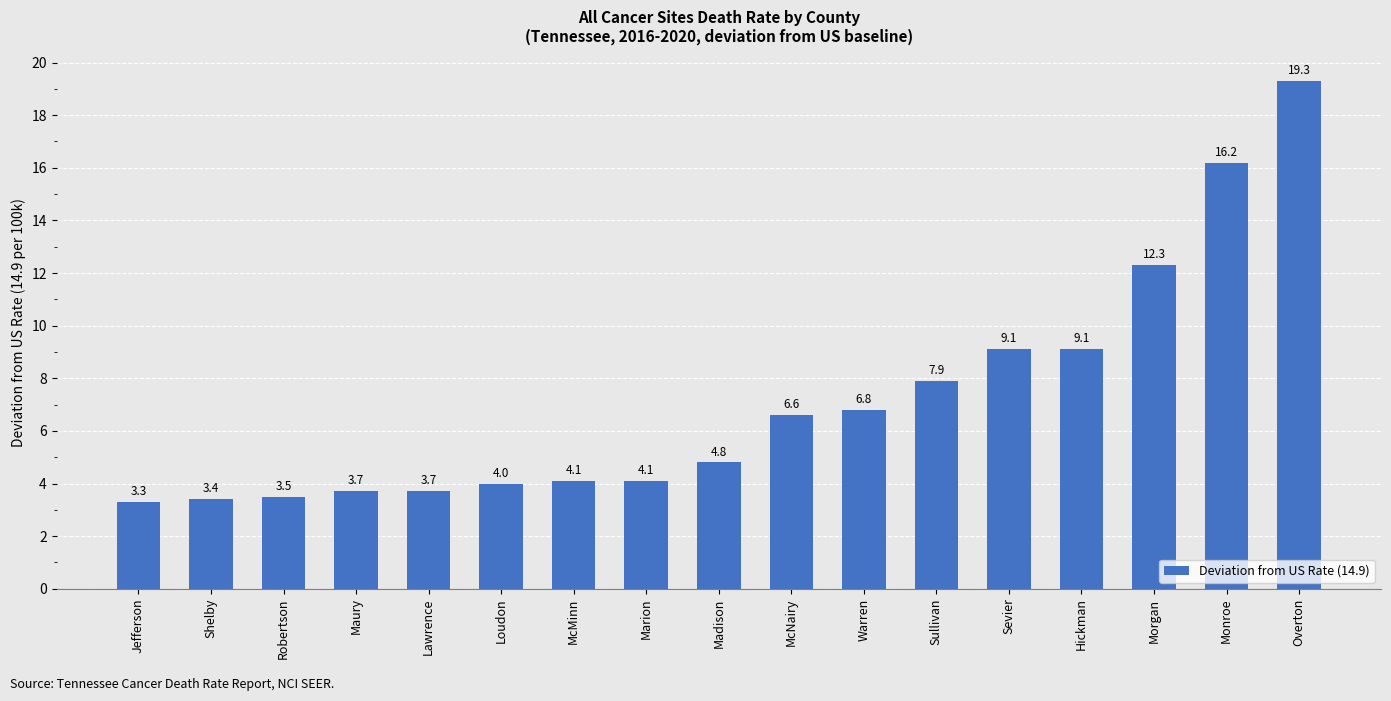

What is the change in value from Jefferson to Sevier?

+5.8